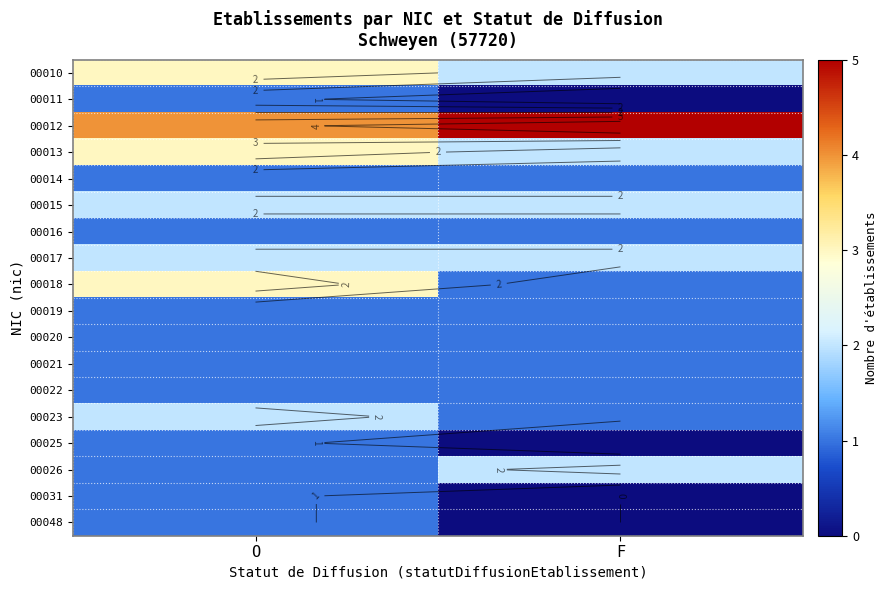

Between F and O, which is larger?

O